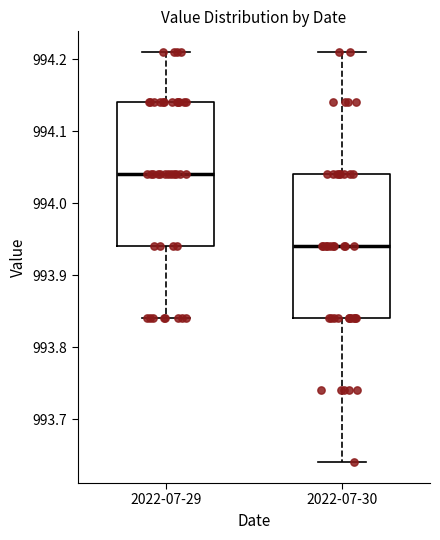

Where is the lower edge of the box for 2022-07-29 on the y-axis? The values are not printed on the chart, so give them approximately, as read against the axis.

993.94